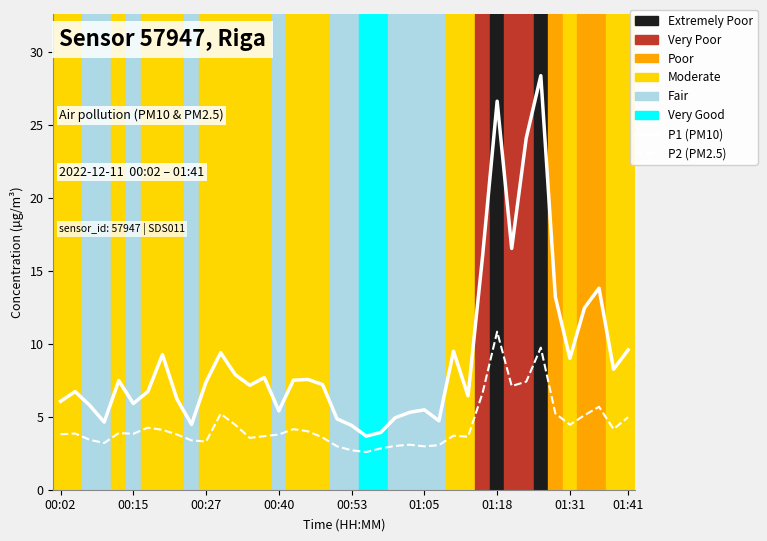

What is the difference between the maximum and minimum values in the P2 (PM2.5) series?

8.2